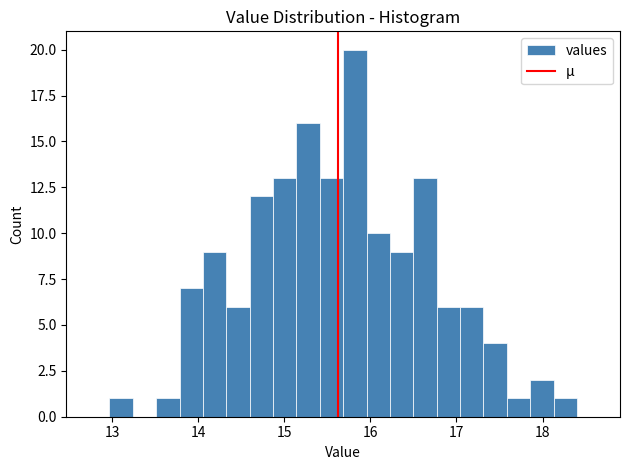

Read against the x-axis, roughly where is the centre of the tallest bar?

15.8